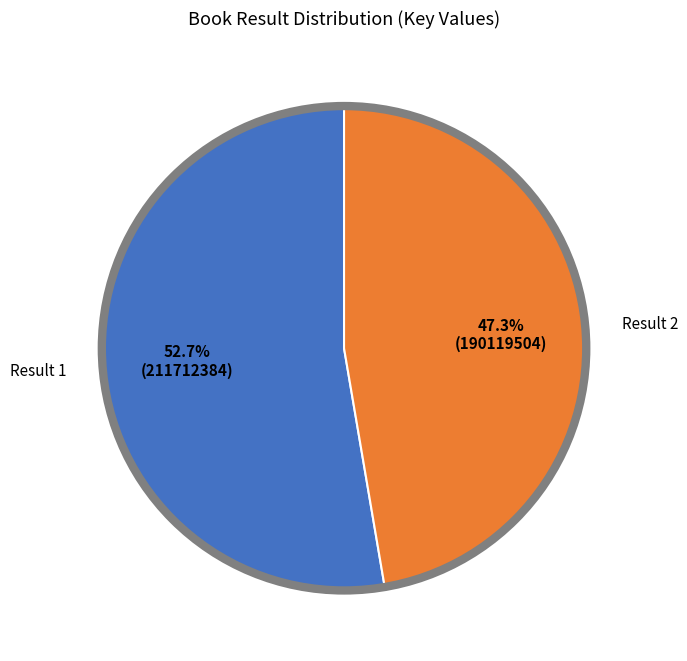

Does any single category account for the majority?

Yes